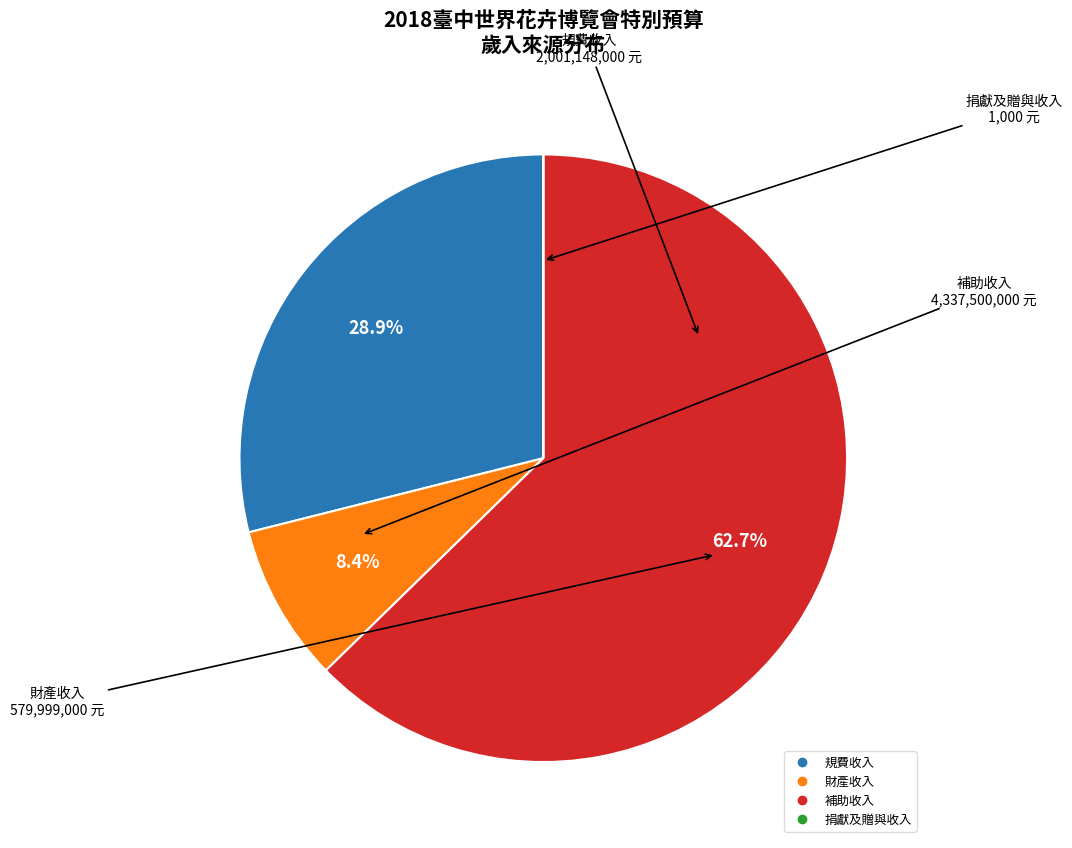

To the nearest percent, what is the combined percentage of 財產收入 and 補助收入?

71%